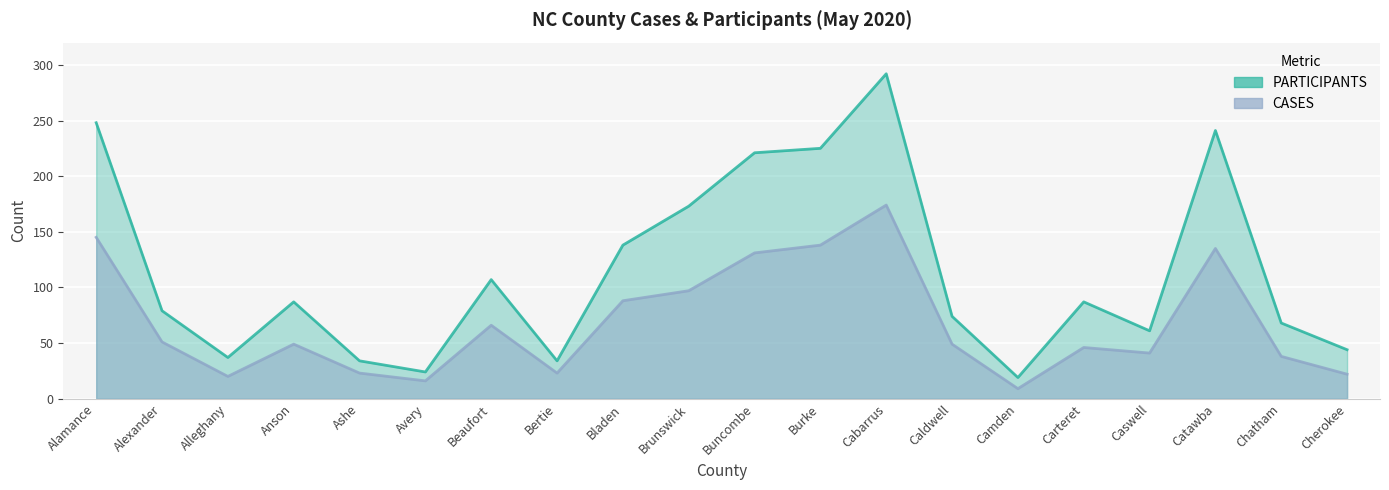

At which category is the sum across all series the highest?

Cabarrus